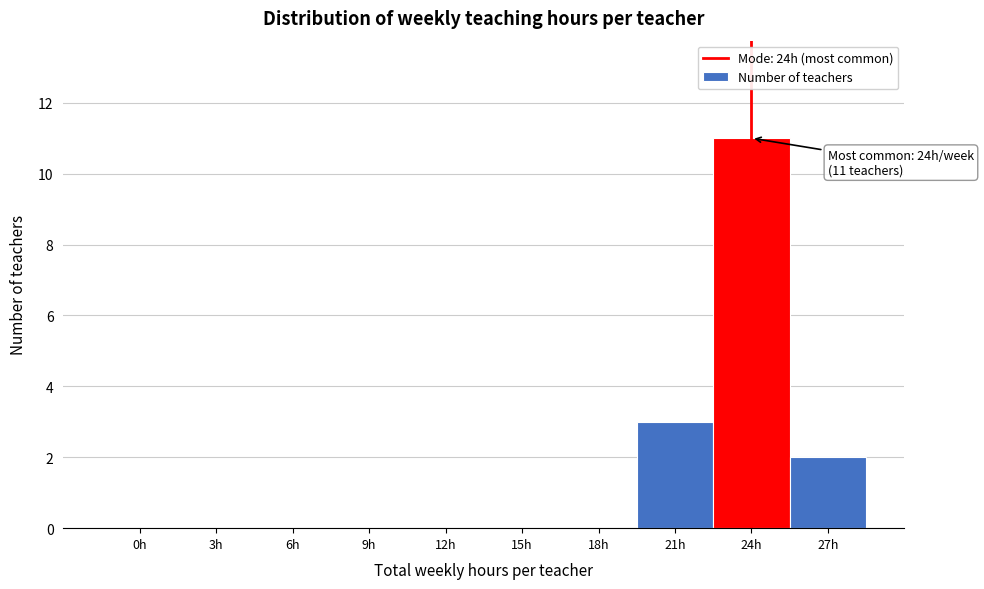

Reading left to right, transcribe all the data shown in this chart.

0h=0	3h=0	6h=0	9h=0	12h=0	15h=0	18h=0	21h=3	24h=11	27h=2